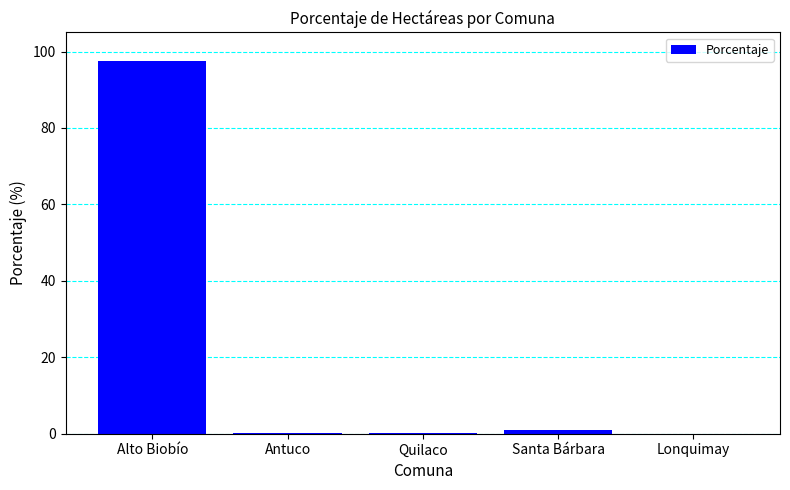

Are the bars grouped side by side (vs. stacked)?

No